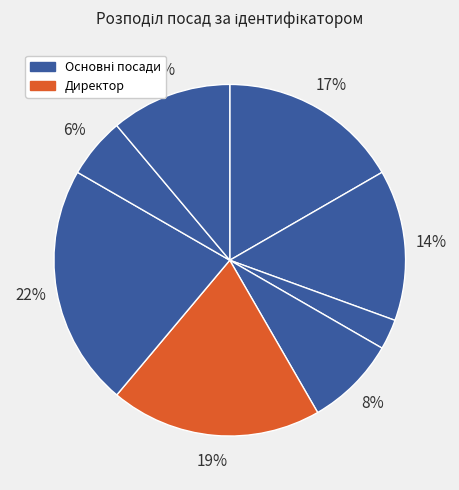

How many segments does this pie chart have?

8